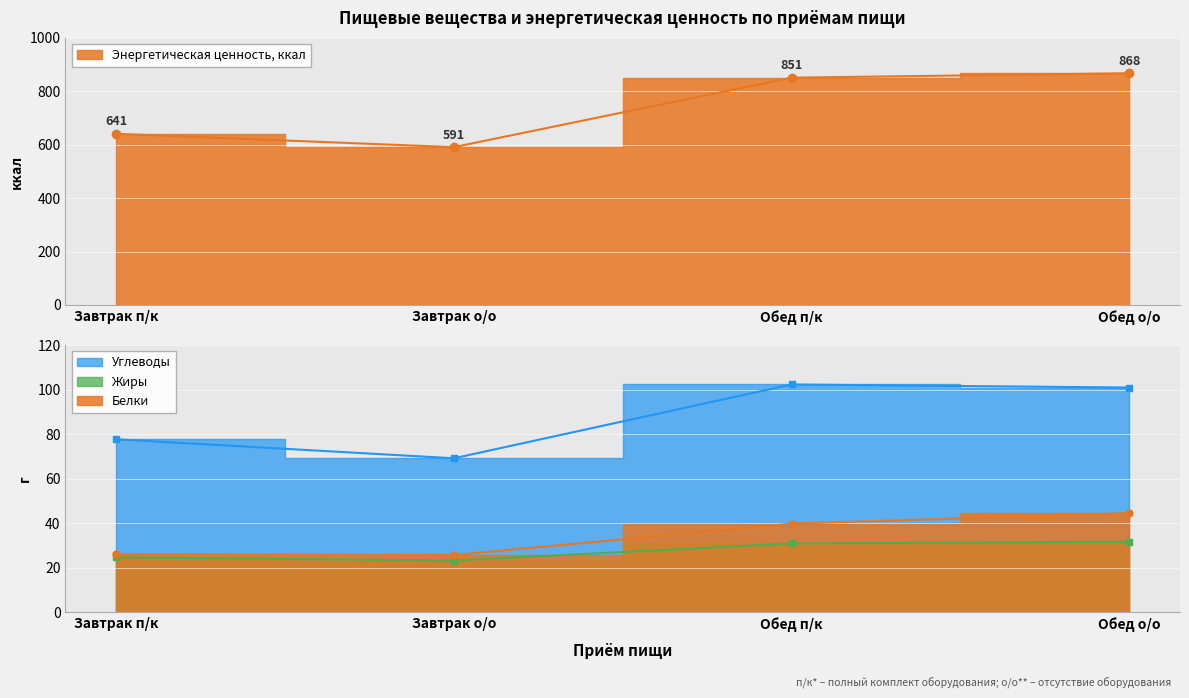

Reading left to right, extract all data points from this chart.

Энергетическая ценность, ккал: 640.8	590.9	851.1	867.6
Белки: 26.1	25.7	39.8	44.5
Жиры: 24.7	23.2	30.9	31.7
Углеводы: 77.7	69.2	102.3	101.0